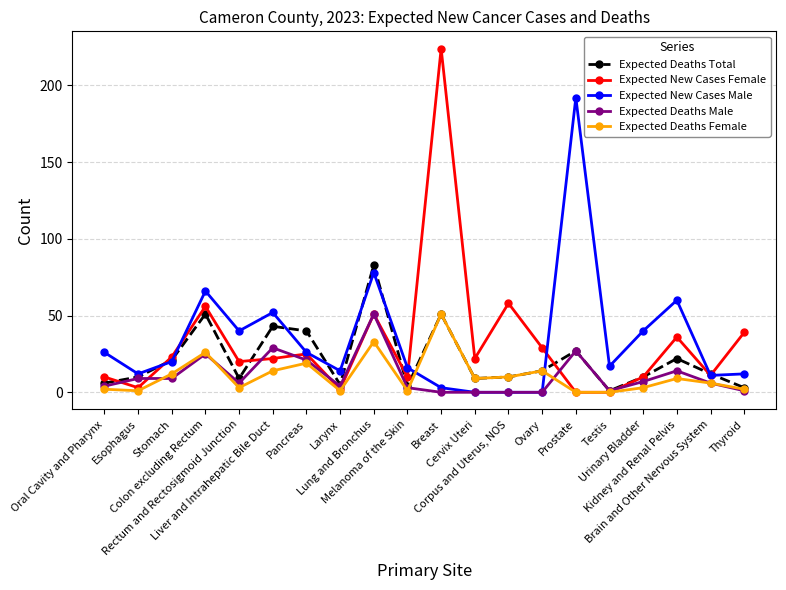

At how many categories does at least one series exceed 74?

3